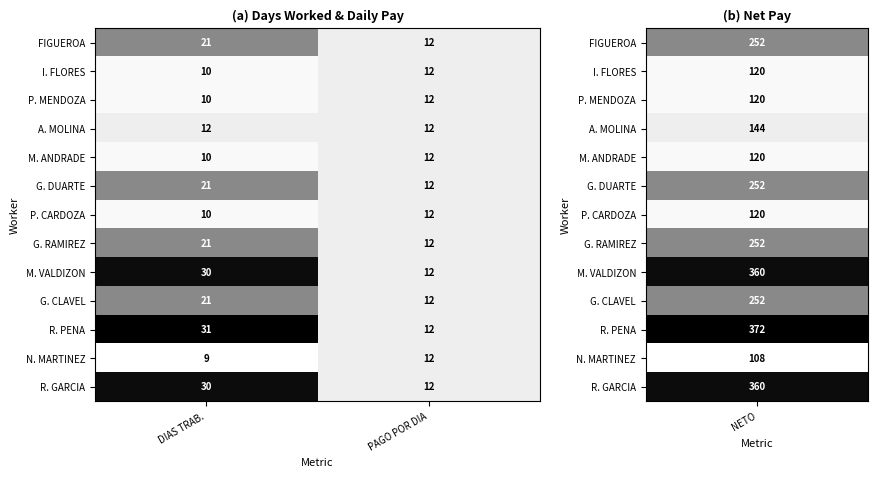

What is the highest value of the P. MENDOZA series?

12